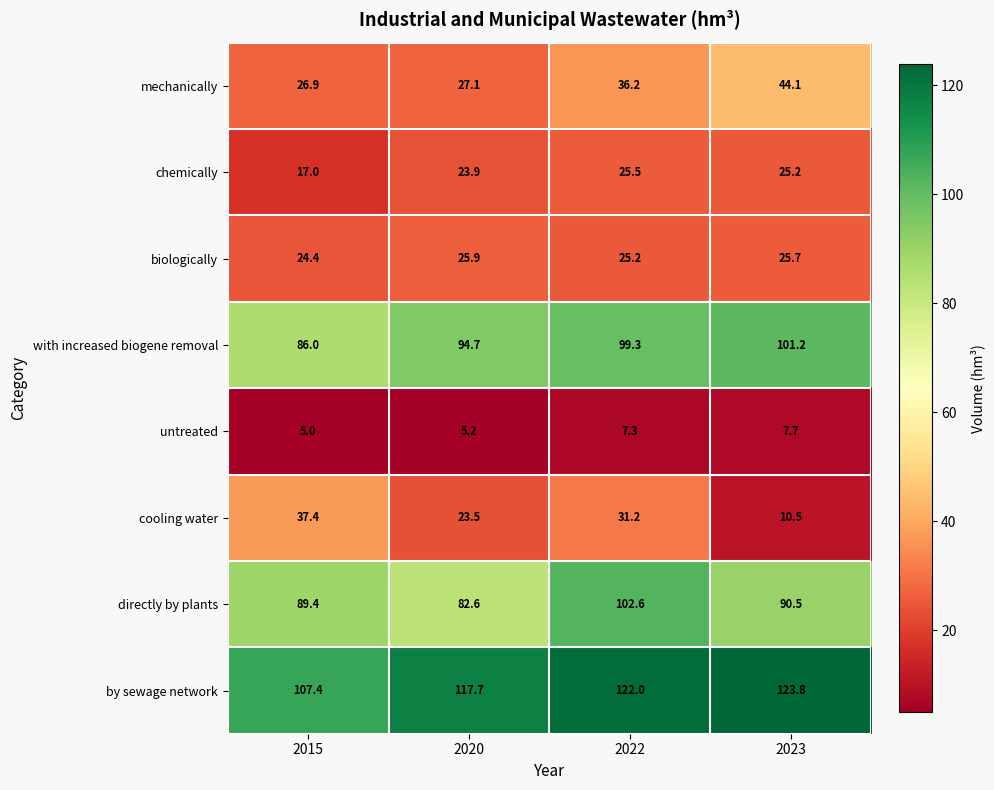

Which series has the largest total across all categories?

by sewage network